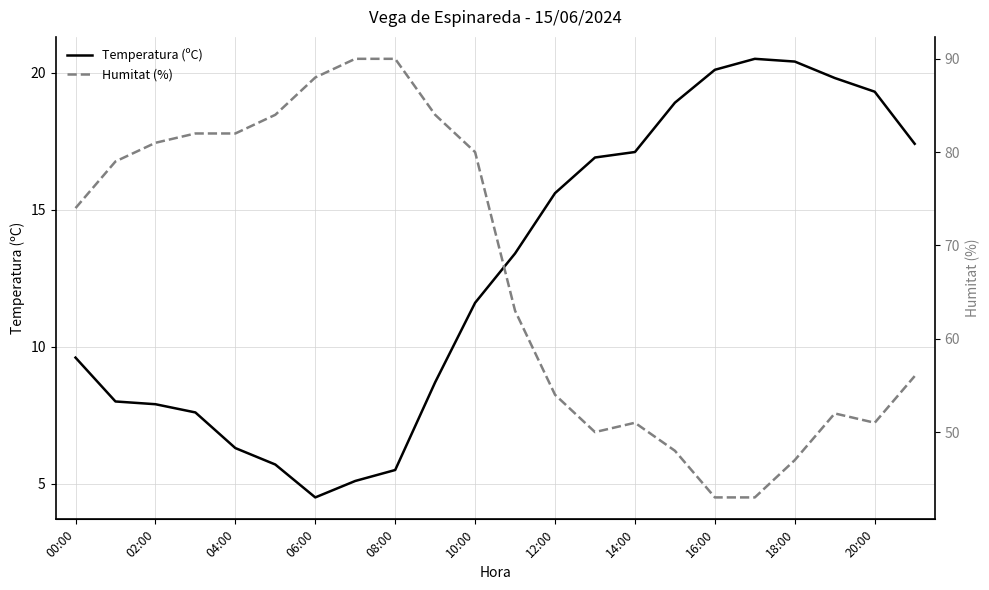

The Temperatura (ºC) series shows 16.9 at 13. True or false?

True